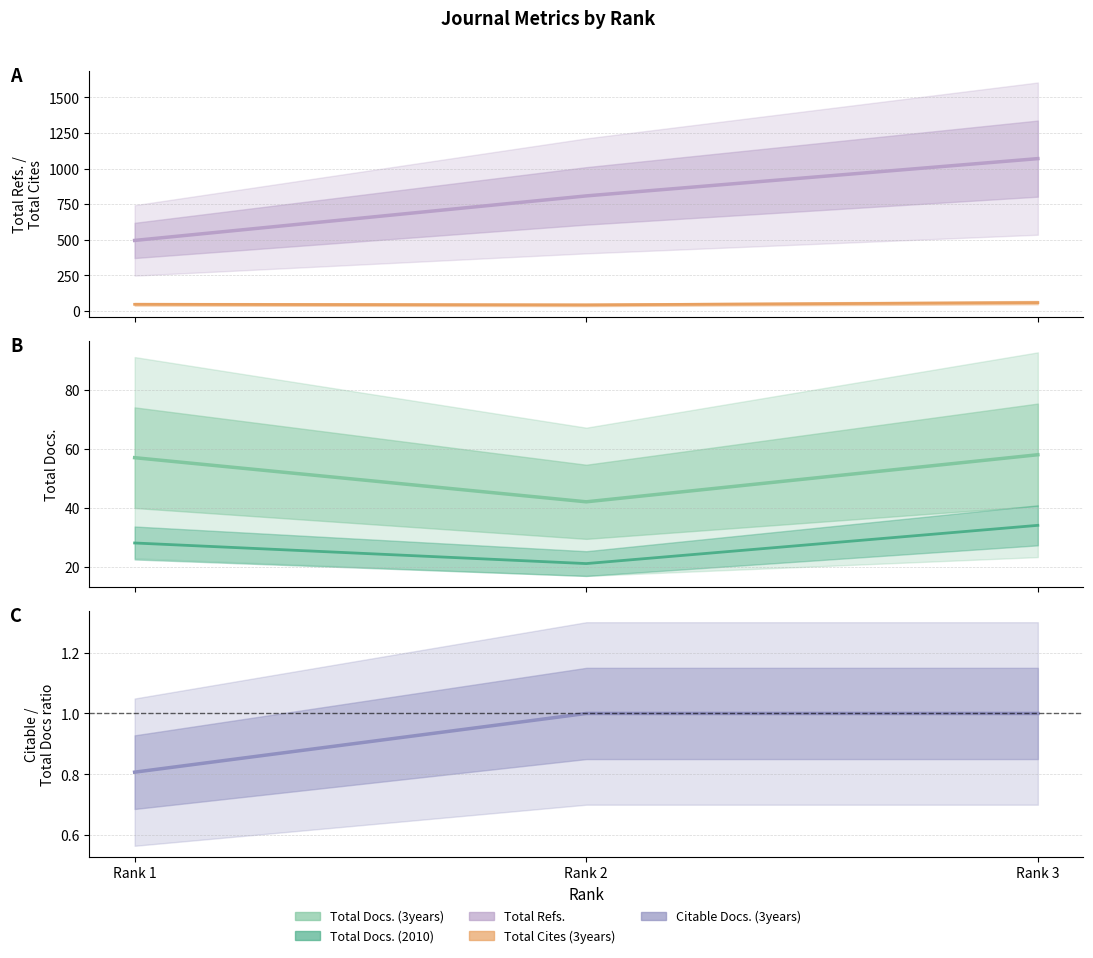

The value of Total Docs. (3years) at Rank 1 is 57. True or false?

True